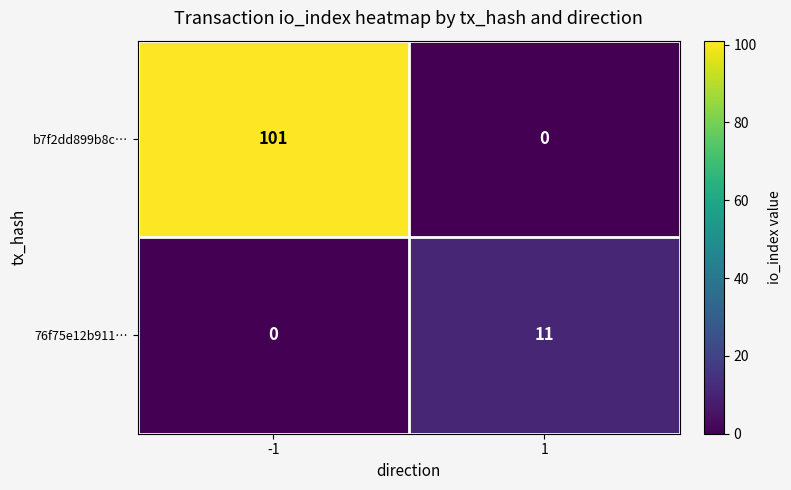

Reading right to left, what are all the values shown in this chart?

b7f2dd899b8c…: 0	101
76f75e12b911…: 11	0